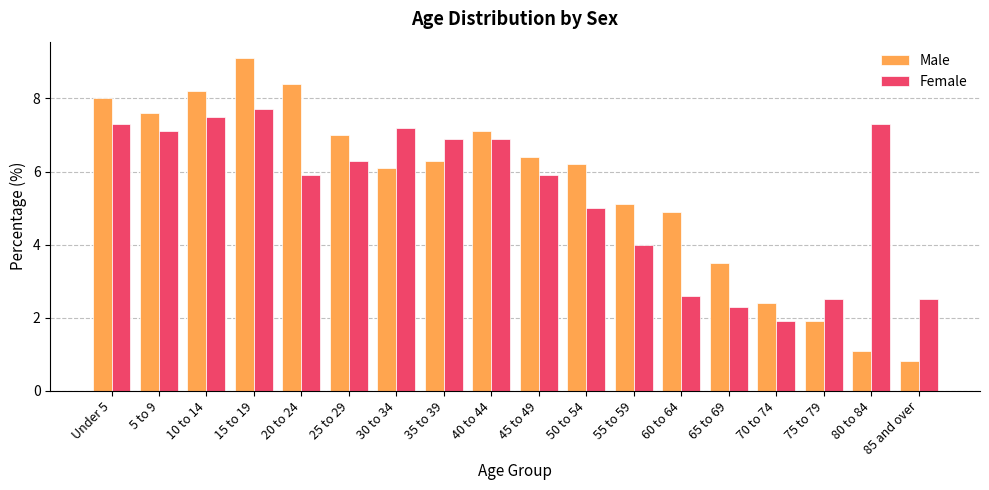

Which category has the highest value across all series?

15 to 19